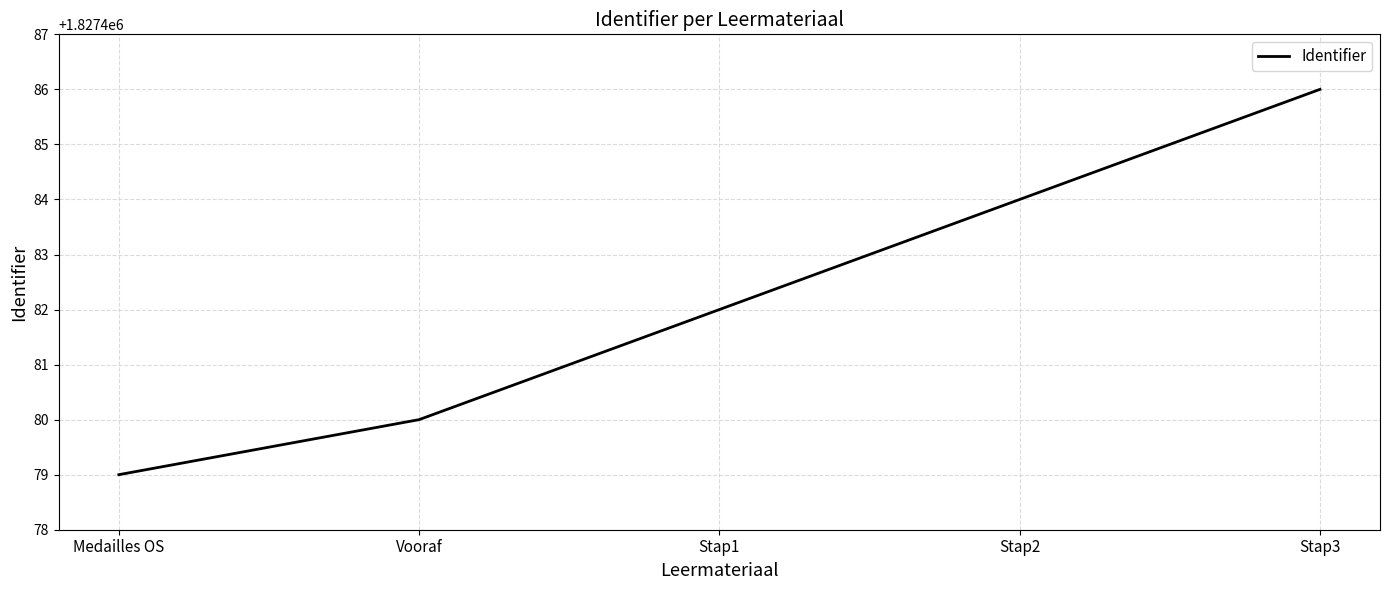

What is the average value?

1827482